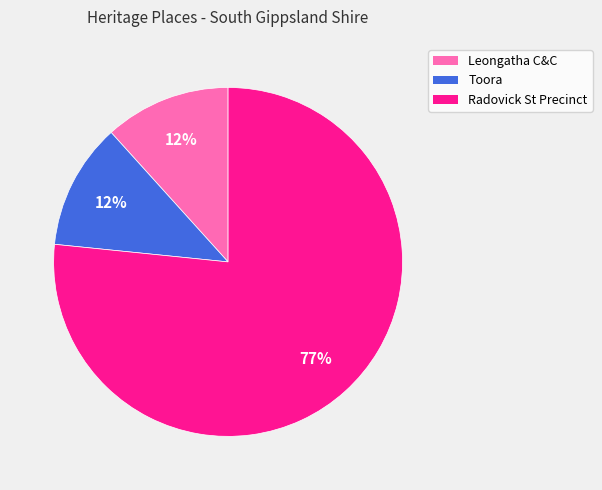

How many slices are in this pie chart?

3